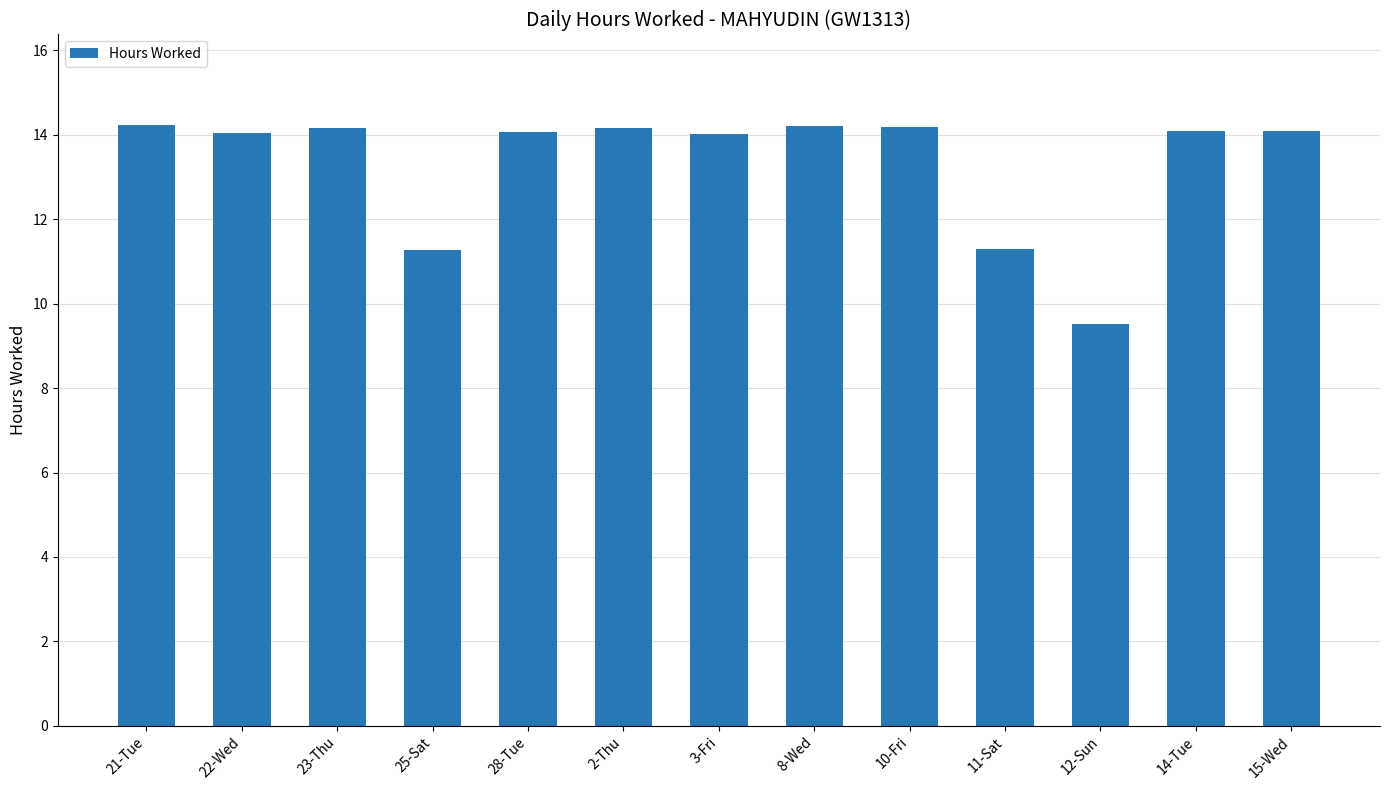

Where does the data first go above 14?

21-Tue